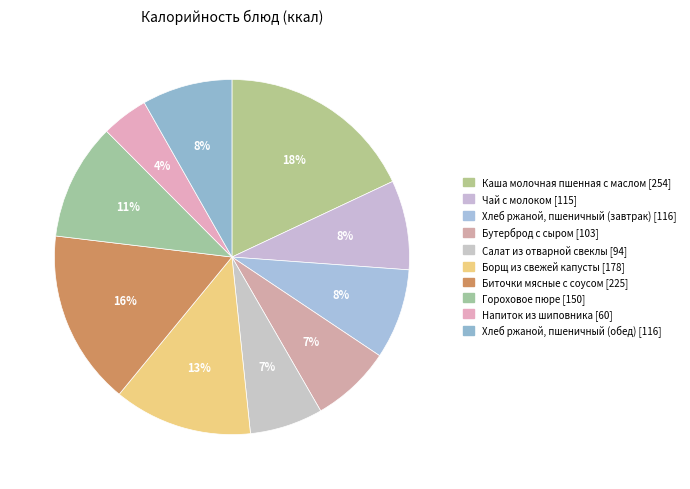

Is there a majority slice in this chart?

No